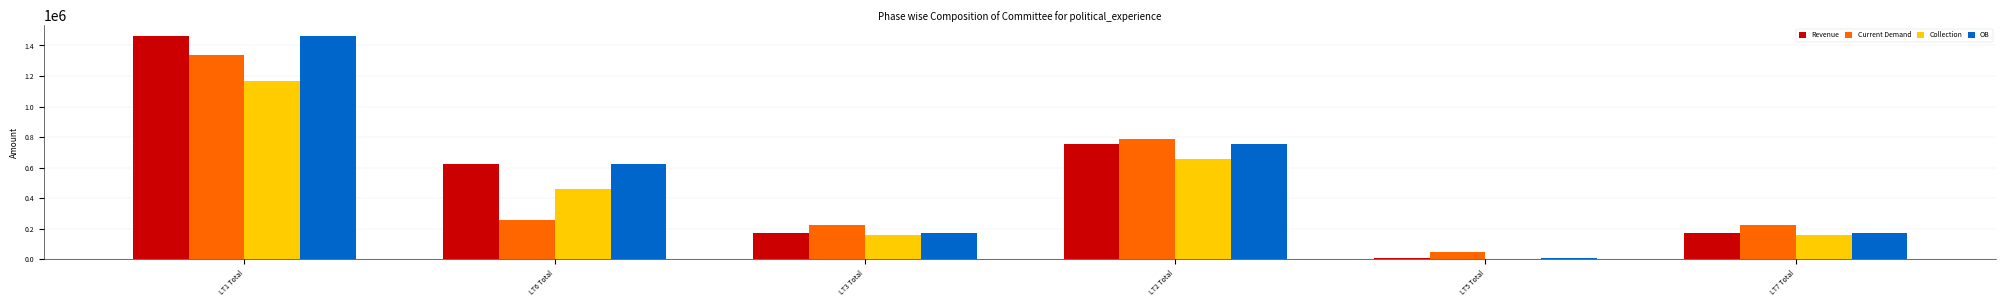

Reading left to right, extract all data points from this chart.

Revenue: LT1 Total=1460795.1	LT6 Total=624410.4	LT3 Total=174236.2	LT2 Total=753704.5	LT5 Total=7481.6	LT7 Total=174236.2
Current Demand: LT1 Total=1337222.2	LT6 Total=258168.1	LT3 Total=227008.8	LT2 Total=786084.4	LT5 Total=46047.6	LT7 Total=227008.8
Collection: LT1 Total=1165074.2	LT6 Total=458522.4	LT3 Total=156798.9	LT2 Total=654925.9	LT5 Total=2884.2	LT7 Total=156798.9
OB: LT1 Total=1460795.1	LT6 Total=624410.4	LT3 Total=174236.2	LT2 Total=753704.5	LT5 Total=7481.6	LT7 Total=174236.2